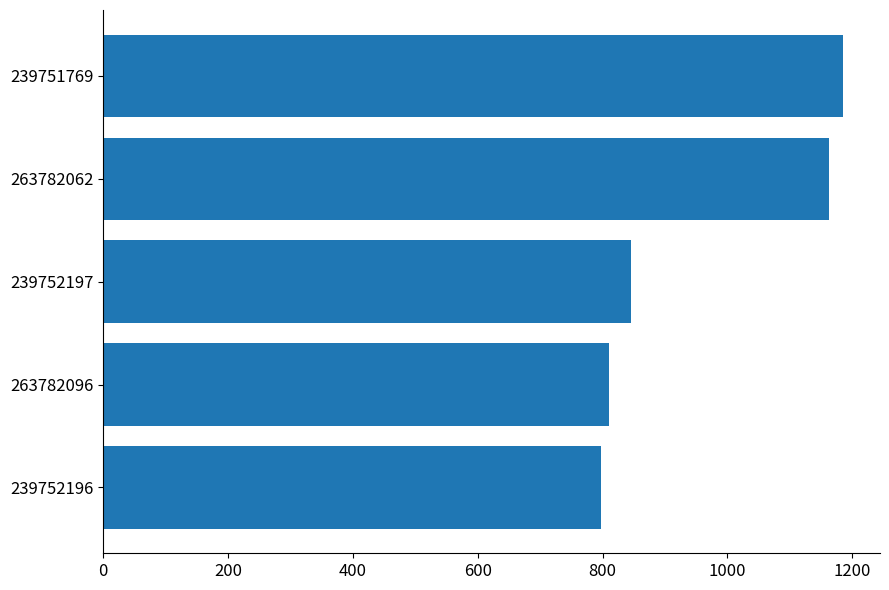

What is the difference between the second highest and minimum values?

364